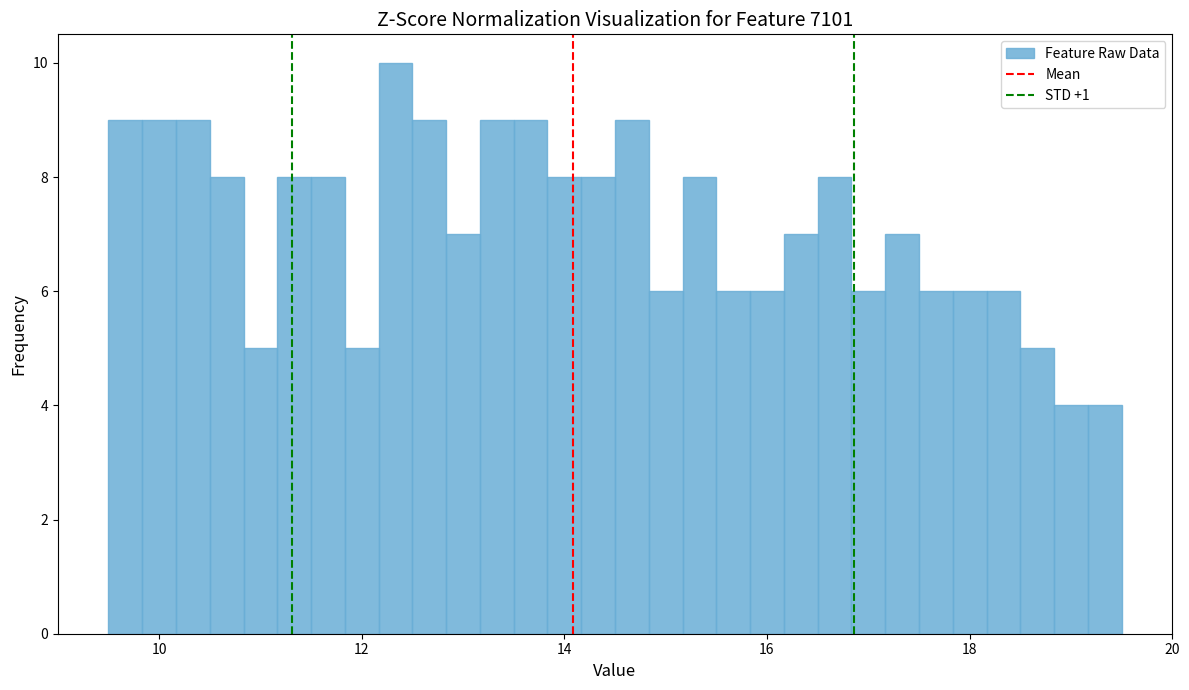

Around what value on the x-axis is the tallest bar? Give the approximate position of its centre, as read against the axis.

12.4